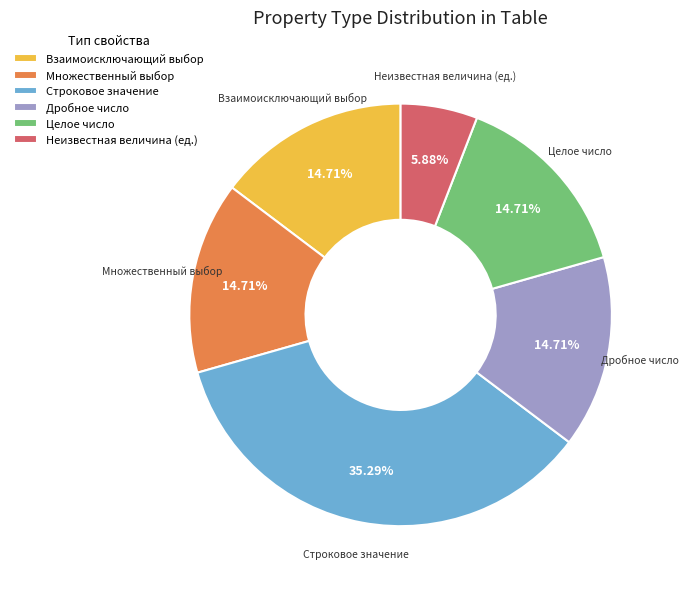

Do Взаимоисключающий выбор and Множественный выбор together represent more than half of the pie?

No